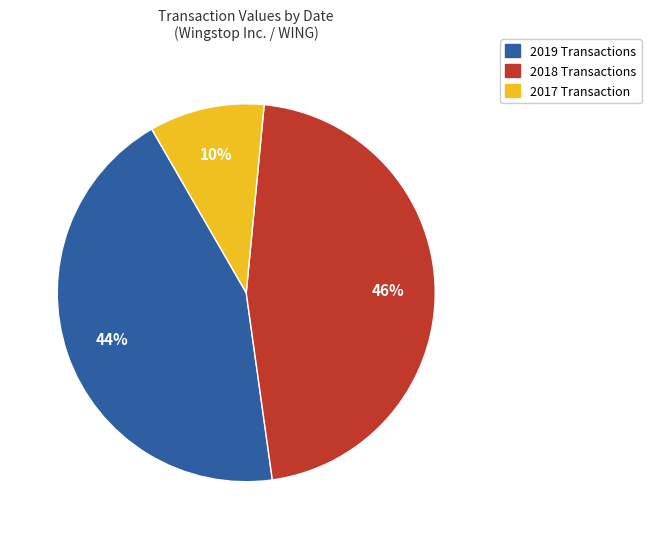

To the nearest percent, what is the average slice percentage?

33%